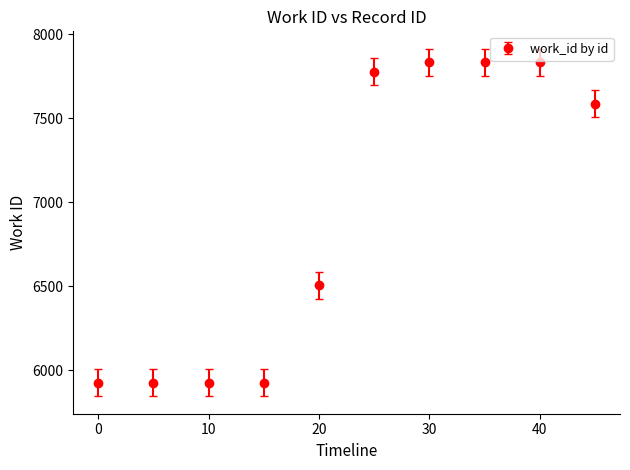

What is the value of the 6th point from the left?

7777